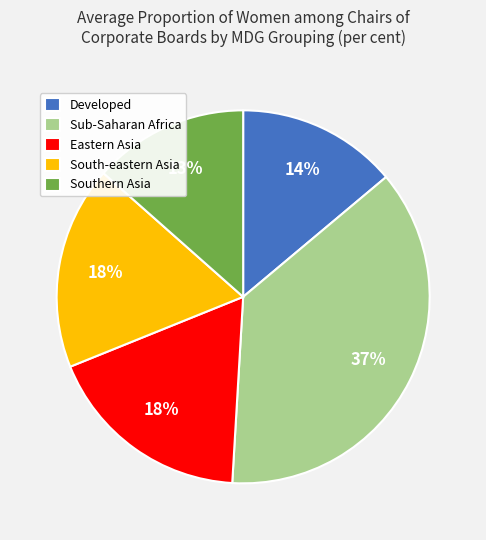

Is South-eastern Asia the majority of the pie?

No